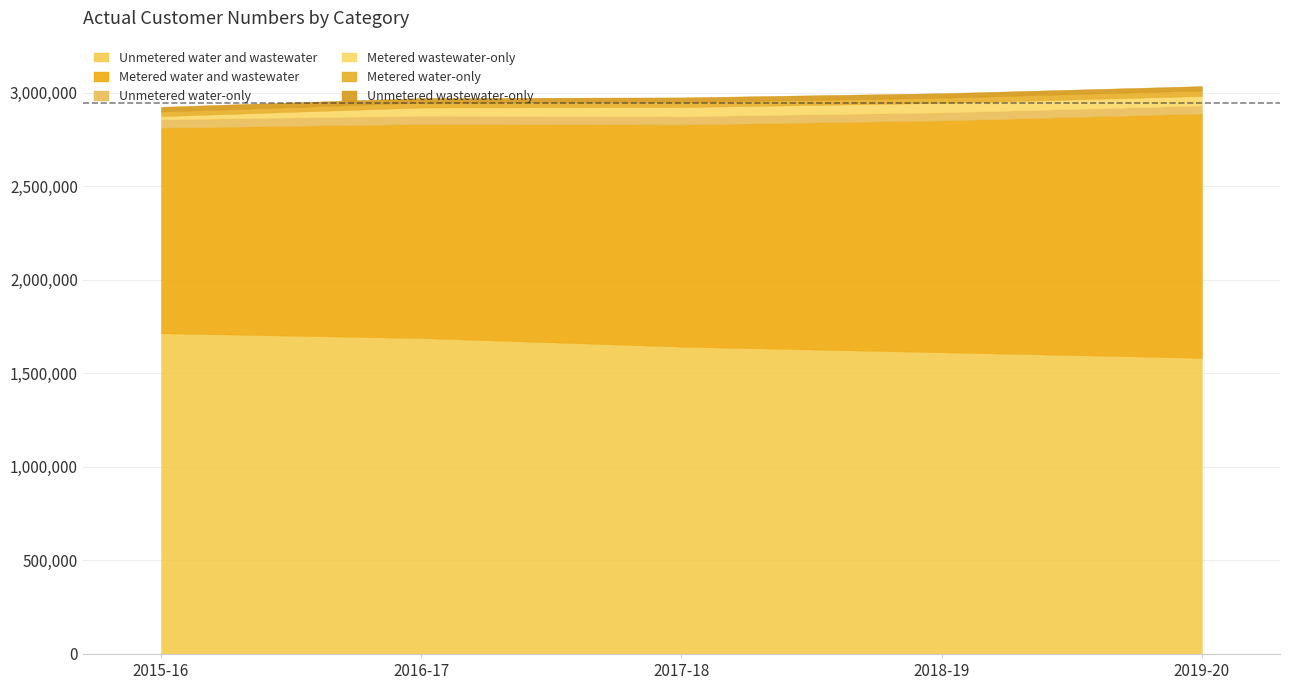

What is the value of the Unmetered water-only point at the 2nd from the left?

44617.0